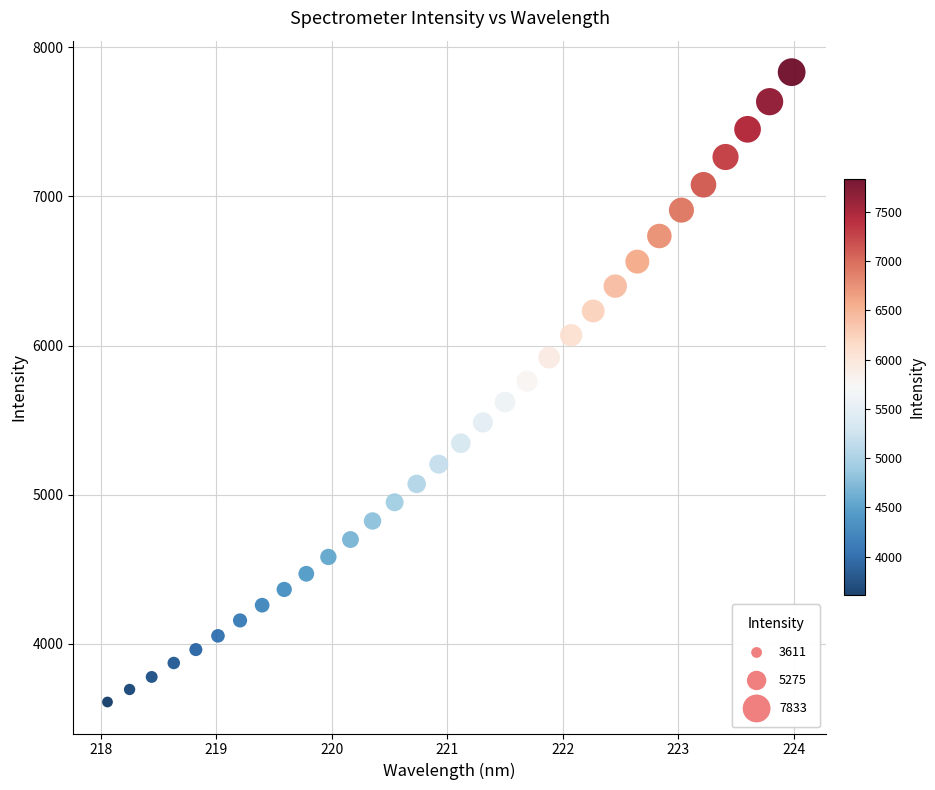

What is the range of X values (max minus min)?

5.9